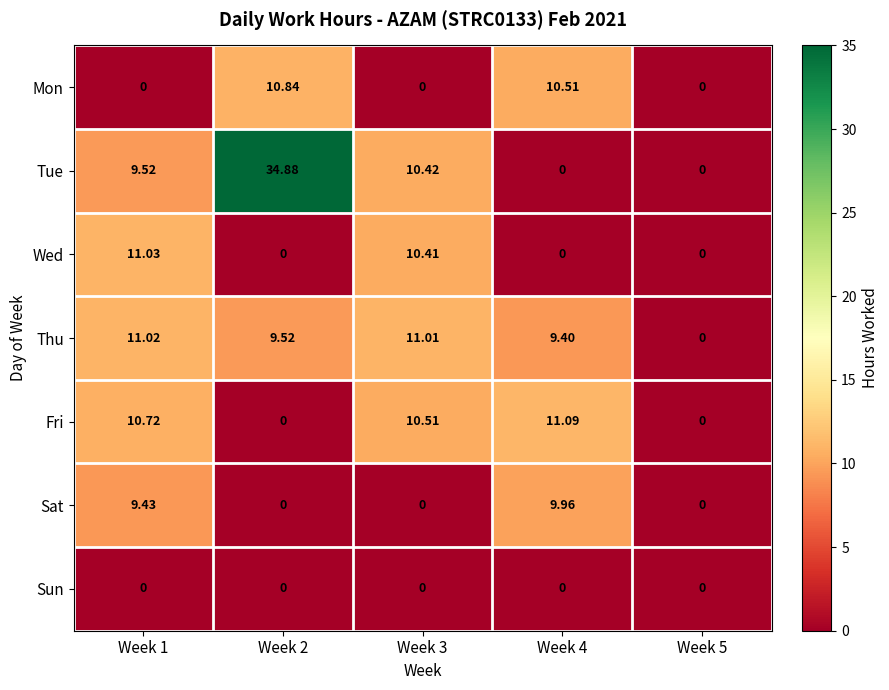

Is the value of Thu at Week 1 greater than the value of Tue at Week 4?

Yes